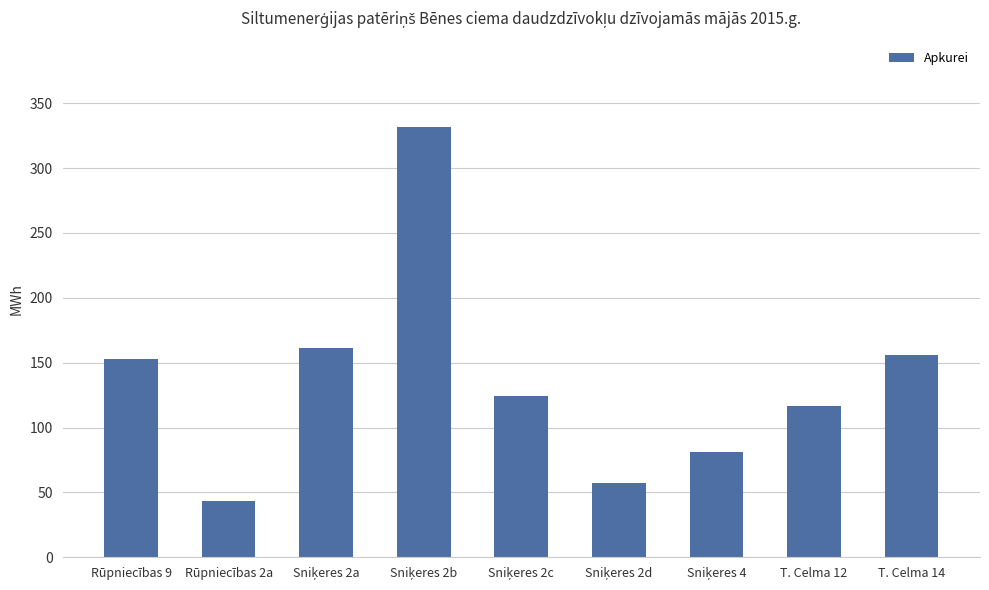

What is the average value?

136.1